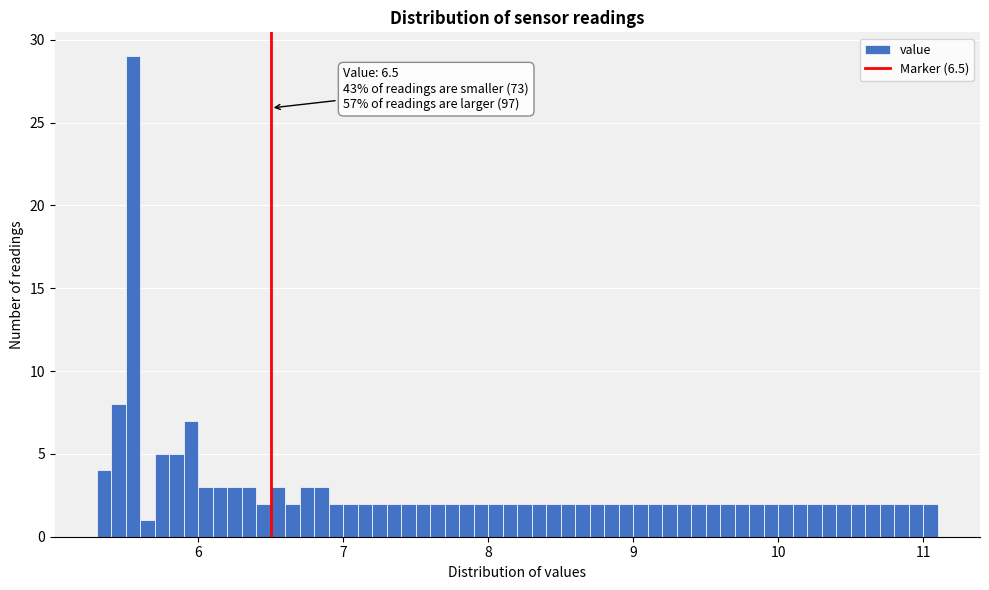

Around what value on the x-axis is the tallest bar? Give the approximate position of its centre, as read against the axis.

5.6